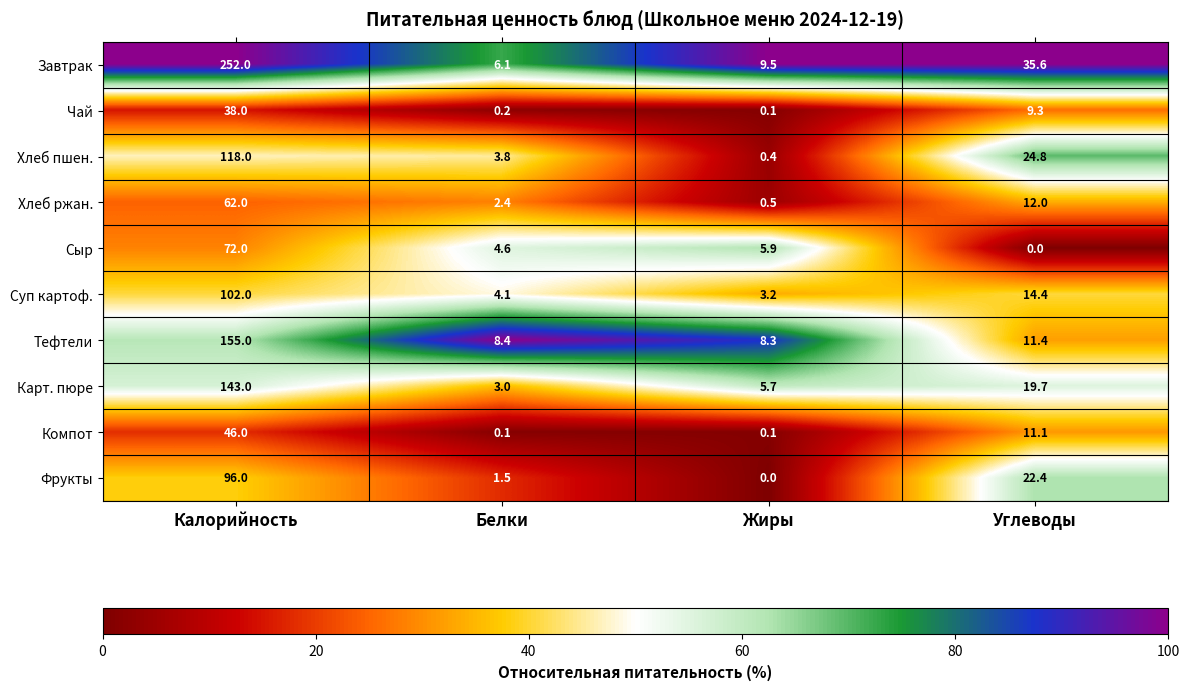

What is the total value across all series at Жиры?

33.7